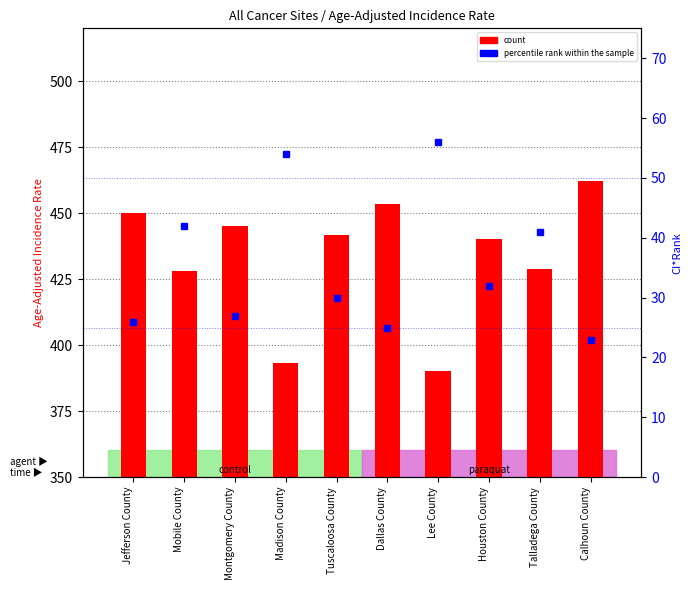

The percentile rank within the sample series shows 26.4 at Mobile County. True or false?

False